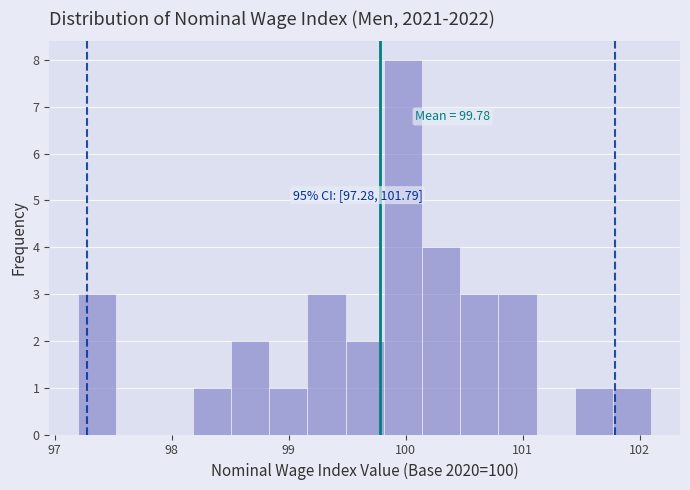

Read against the x-axis, roughly where is the centre of the tallest bar?

100.0